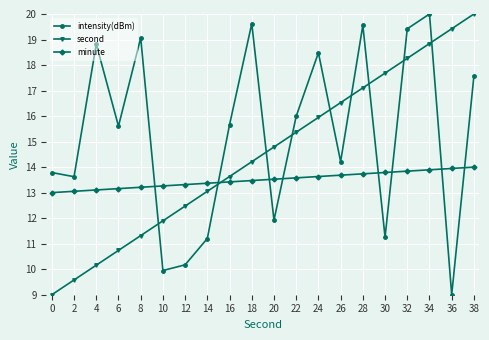

True or false: second has a value of 20.0 at 38.

True